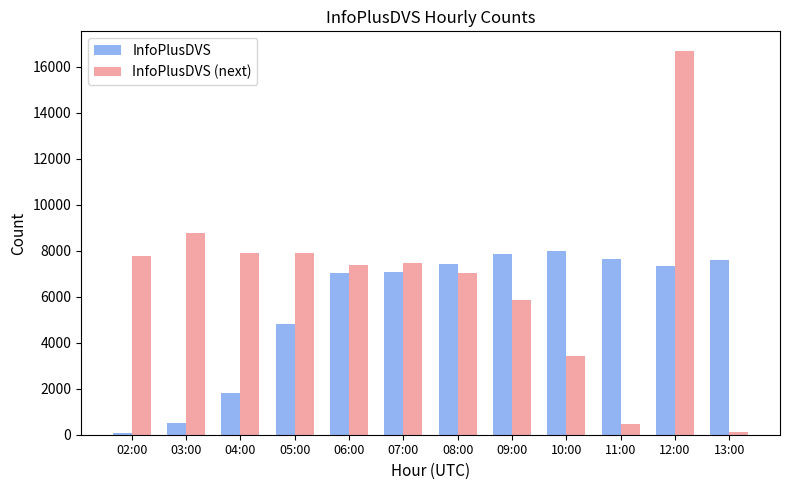

What is the value of the InfoPlusDVS bar at the 5th from the left?

7020